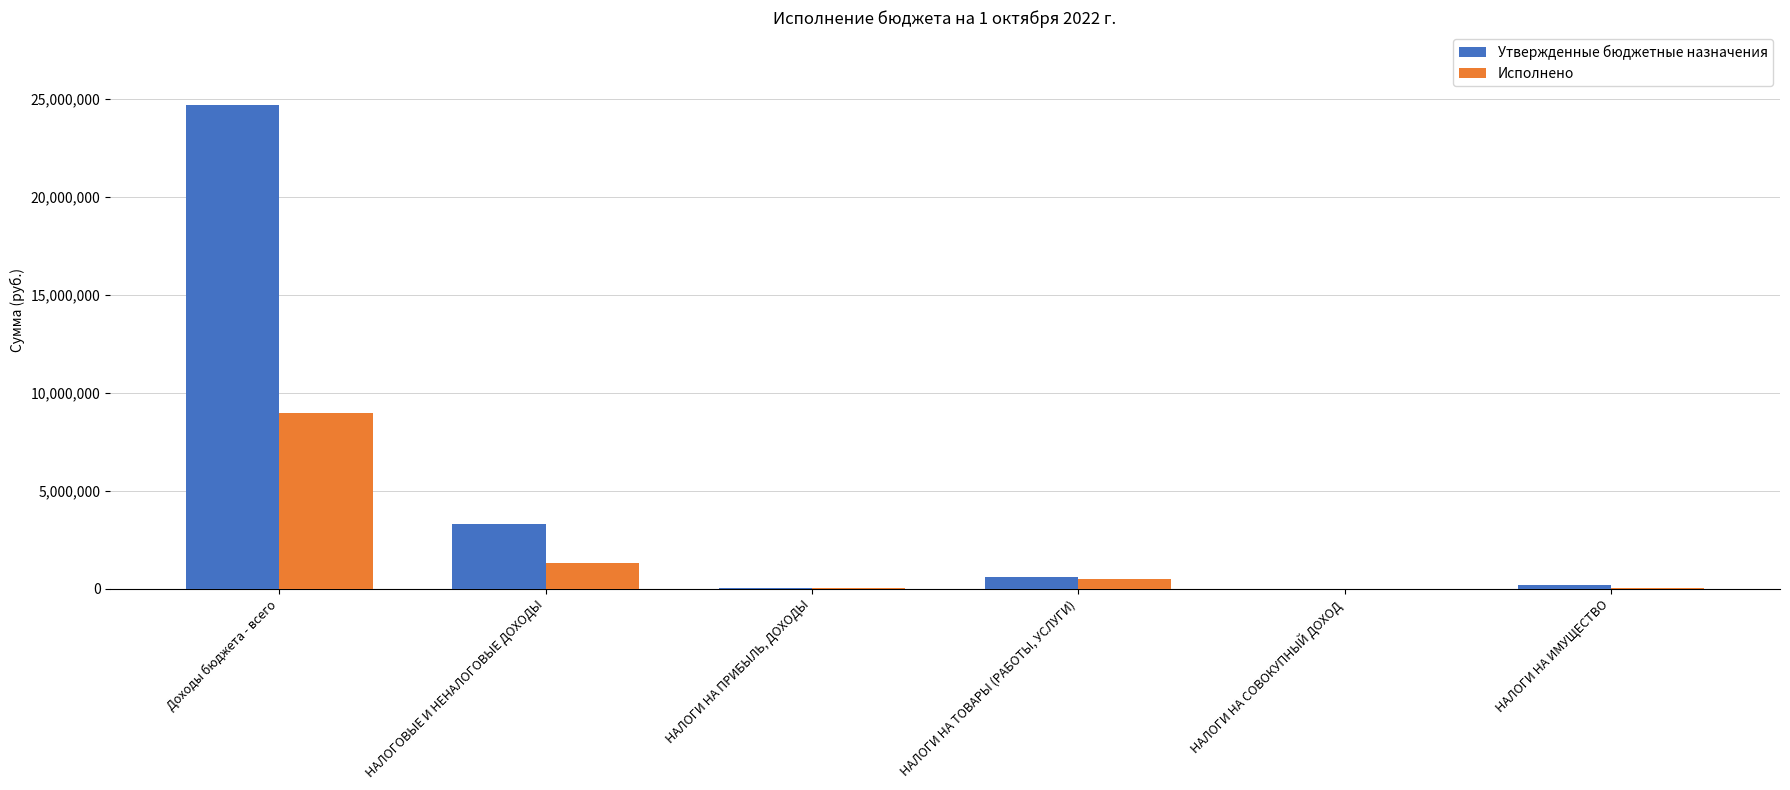

What is the highest value of the Утвержденные бюджетные назначения series?

24696030.0